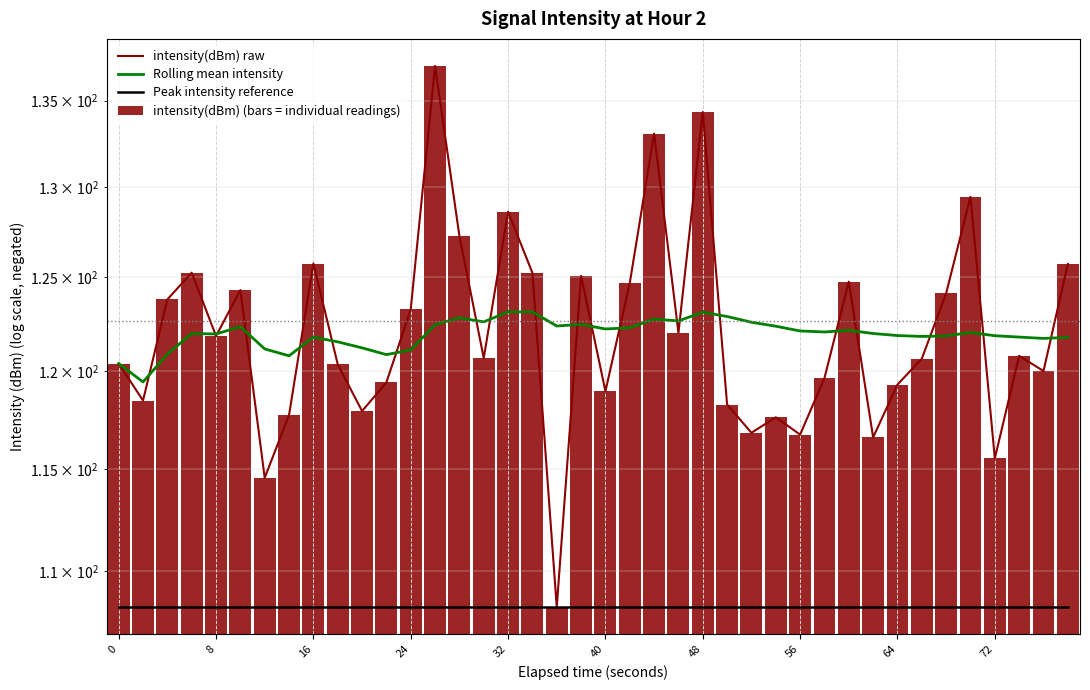

Which has a higher value, 56 or 40?

40